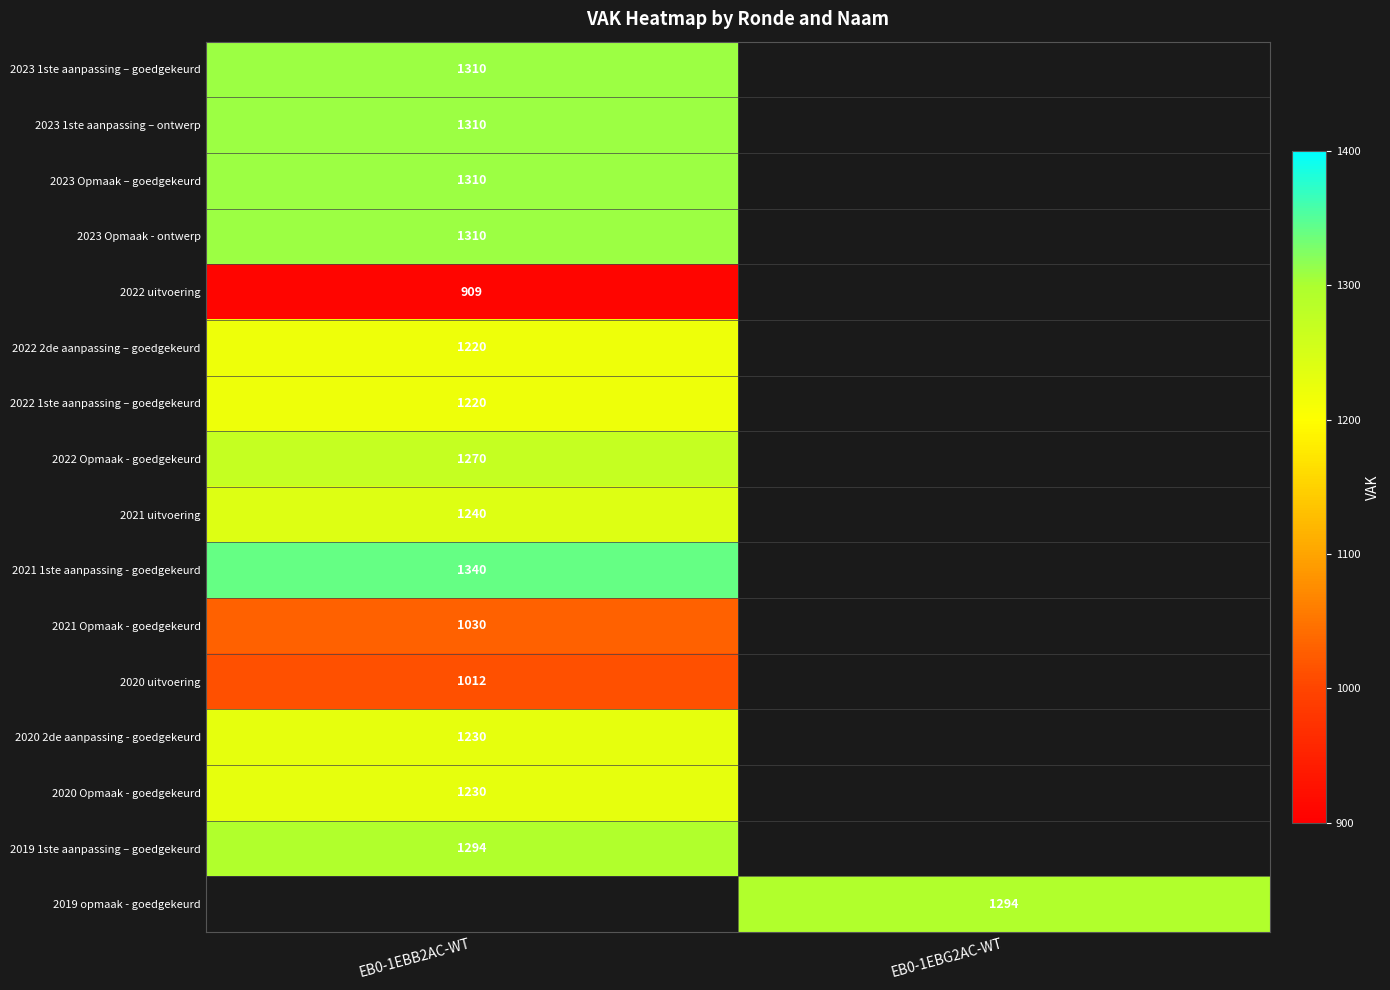

What is the smallest value displayed?

909.0